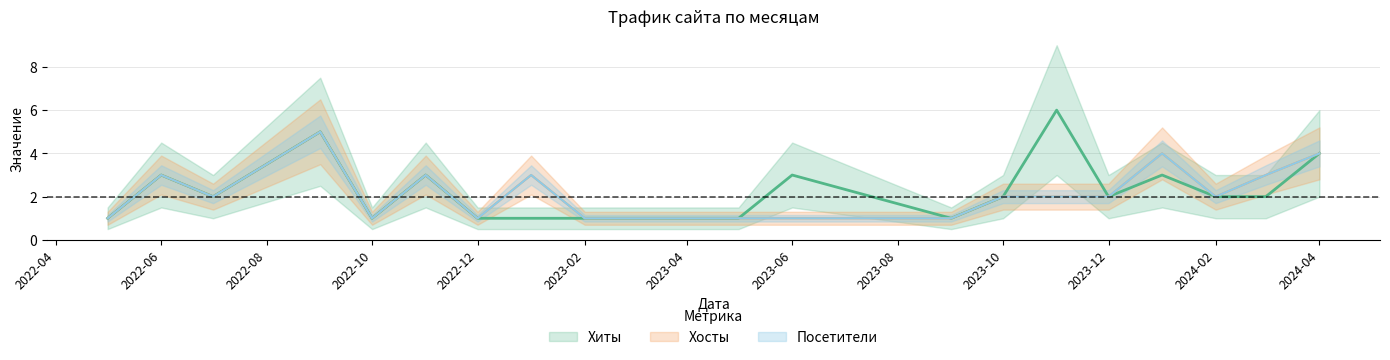

At how many categories does at least one series exceed 5?

1